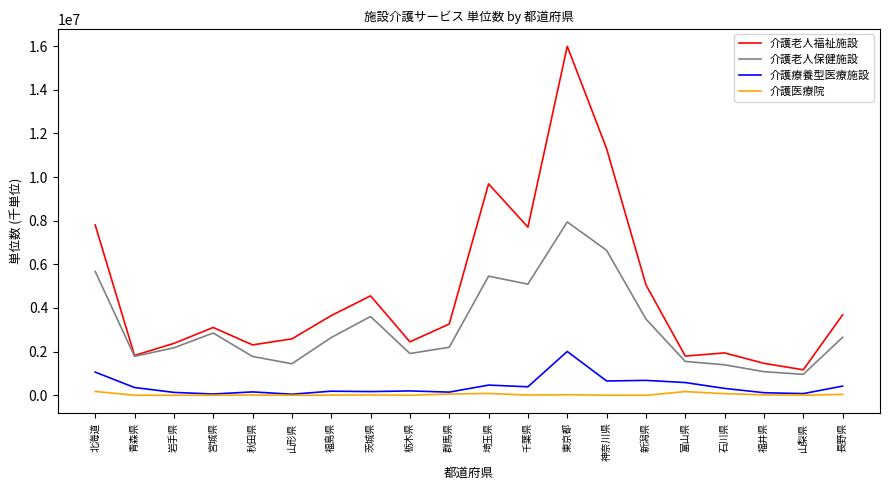

What position from the left is 神奈川県?

14